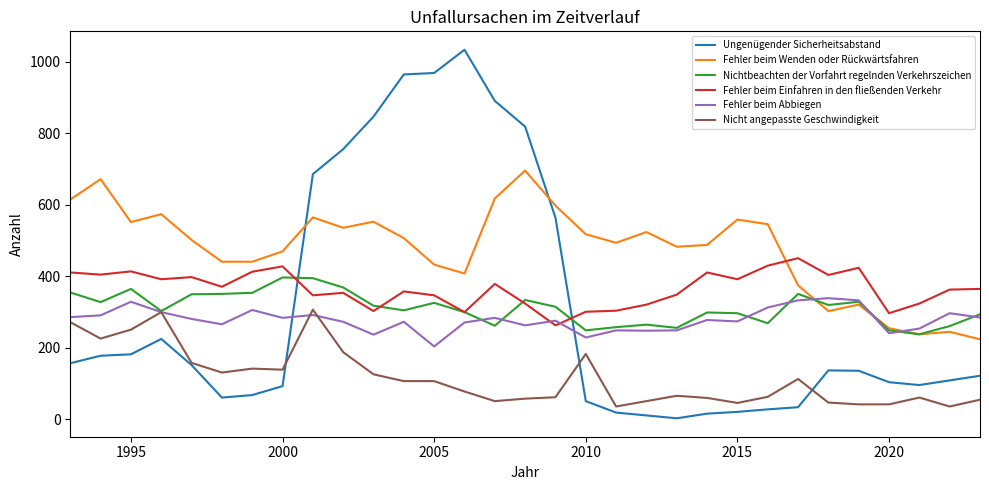

What is the greatest value displayed?

1033